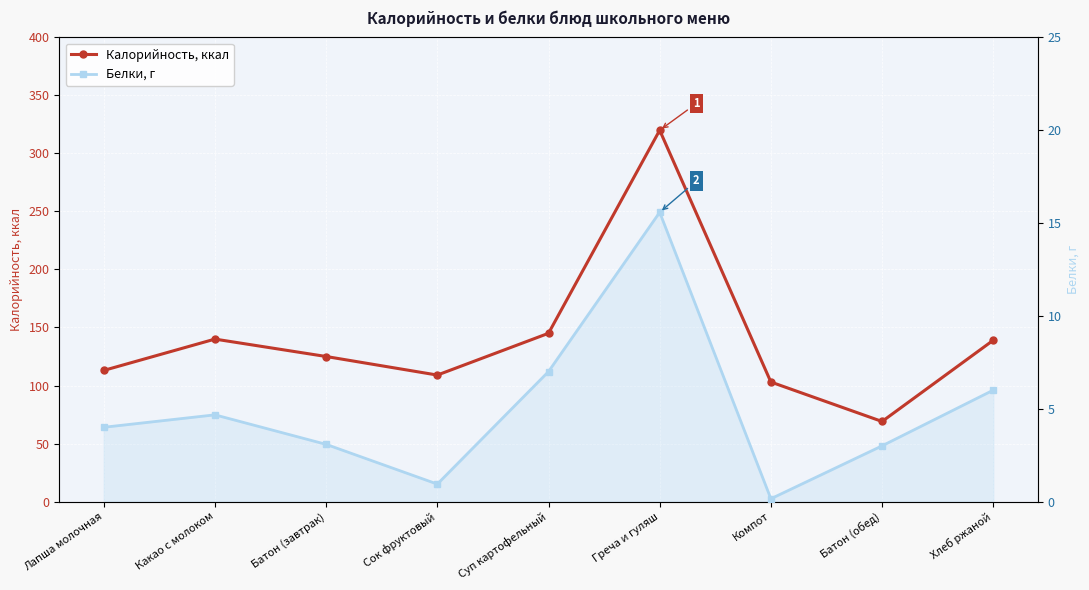

In Калорийность, ккал, how many points are lower than both neighbors (excluding endpoints)?

2